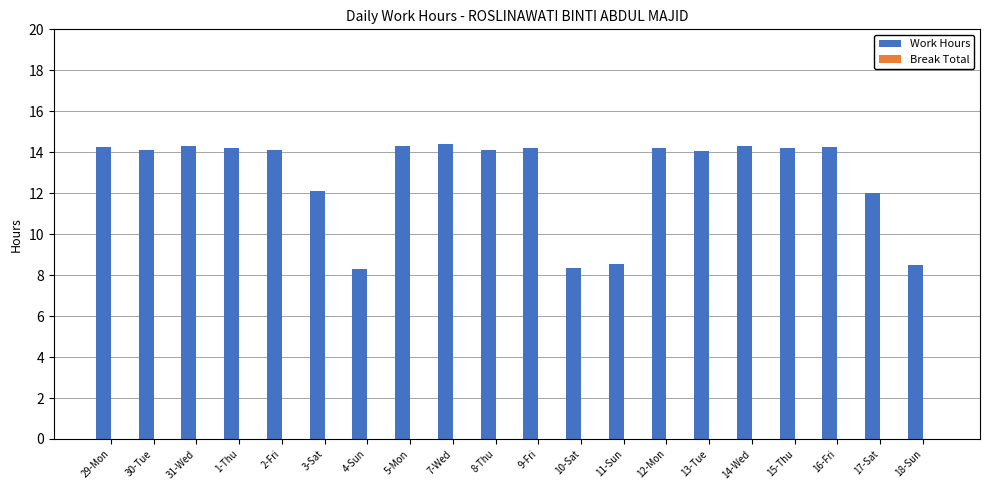

Does the chart contain any negative values?

No